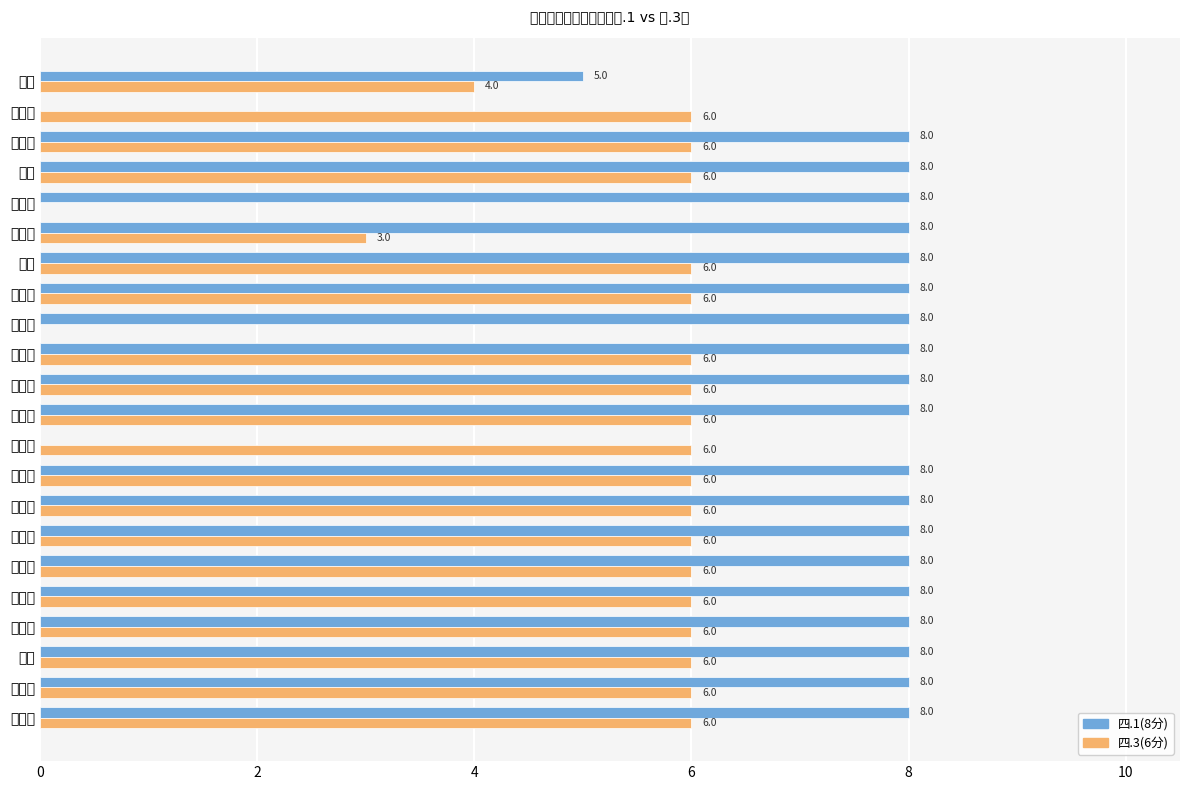

Reading left to right, extract all data points from this chart.

四.1(8分): 8	8	8	8	8	8	8	8	8	0	8	8	8	8	8	8	8	8	8	8	0	5
四.3(6分): 6	6	6	6	6	6	6	6	6	6	6	6	6	0	6	6	3	0	6	6	6	4